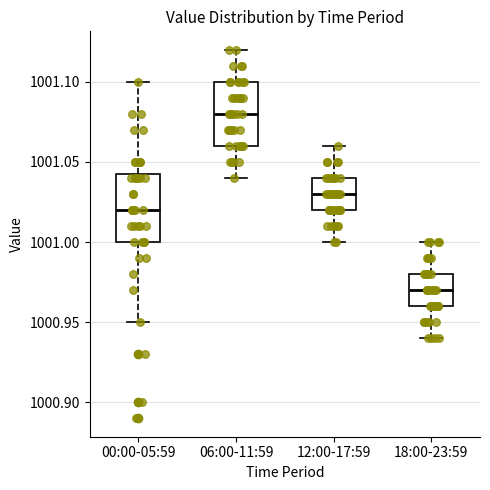

Where does the upper whisker of the box for 18:00-23:59 end on the y-axis? The values are not printed on the chart, so give them approximately, as read against the axis.

1001.000